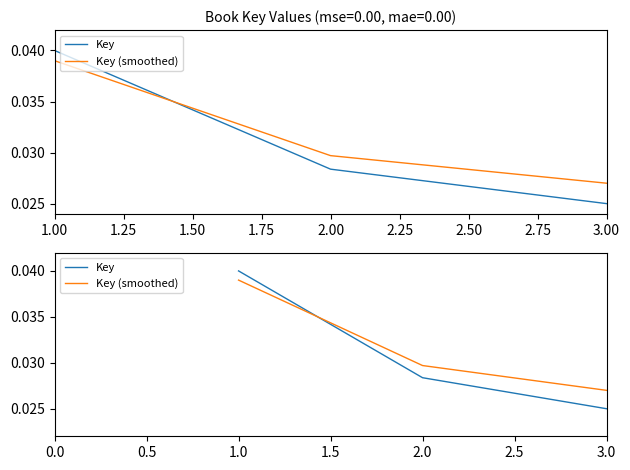

Is it true that Key (smoothed) equals 0.0 at 3.0?

False